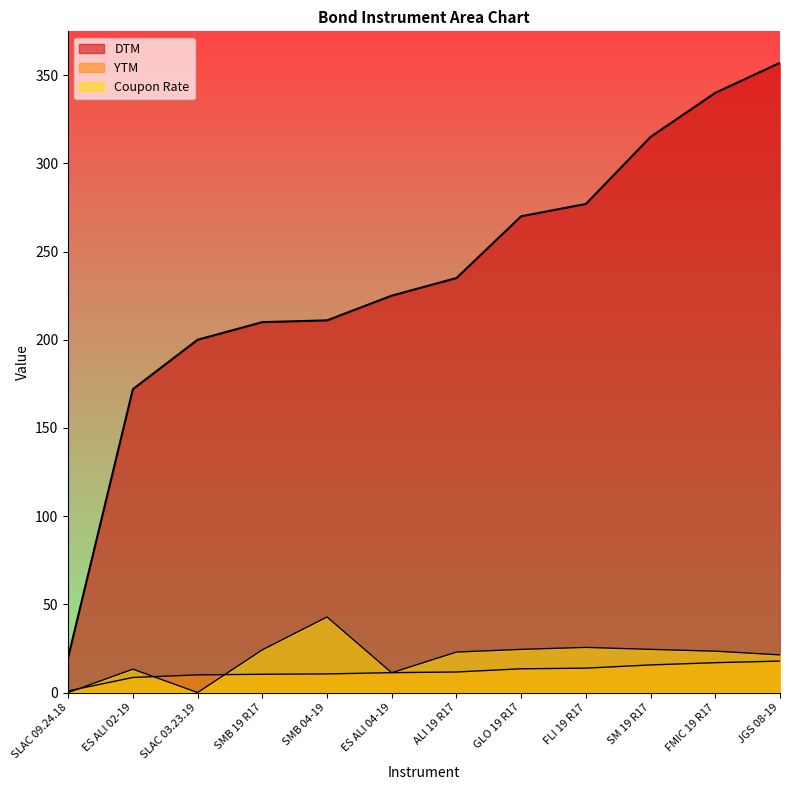

Reading right to left, what are all the values shown in this chart?

DTM: JGS 08-19=357.0	FMIC 19 R17=340.0	SM 19 R17=315.0	FLI 19 R17=277.0	GLO 19 R17=270.0	ALI 19 R17=235.0	ES ALI 04-19=225.0	SMB 04-19=211.0	SMB 19 R17=210.0	SLAC 03.23.19=200.0	ES ALI 02-19=172.0	SLAC 09.24.18=20.0
YTM: JGS 08-19=17.9	FMIC 19 R17=16.9	SM 19 R17=15.7	FLI 19 R17=13.8	GLO 19 R17=13.5	ALI 19 R17=11.7	ES ALI 04-19=11.3	SMB 04-19=10.6	SMB 19 R17=10.4	SLAC 03.23.19=10.0	ES ALI 02-19=8.6	SLAC 09.24.18=0.9
Coupon Rate: JGS 08-19=21.3	FMIC 19 R17=23.5	SM 19 R17=24.5	FLI 19 R17=25.6	GLO 19 R17=24.5	ALI 19 R17=22.9	ES ALI 04-19=11.2	SMB 04-19=42.8	SMB 19 R17=24.2	SLAC 03.23.19=0.0	ES ALI 02-19=13.3	SLAC 09.24.18=0.0